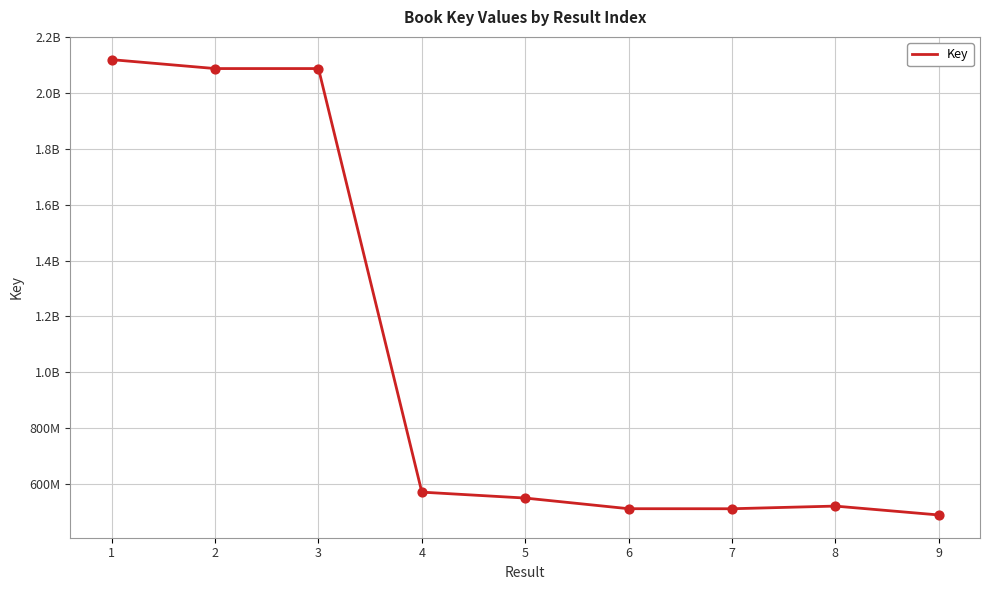

What is the change in value from 5 to 8?

-28795136